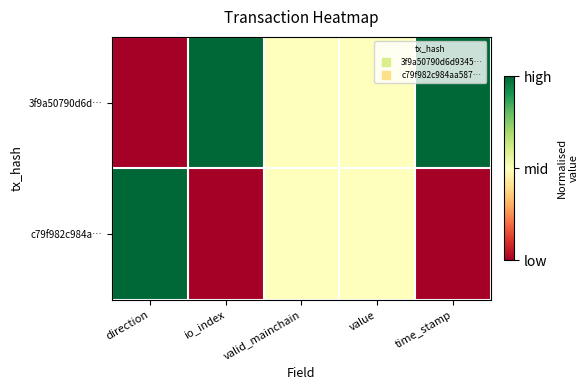

List the series in order of their overall mean, highest first.

3f9a50790d6d…, c79f982c984a…